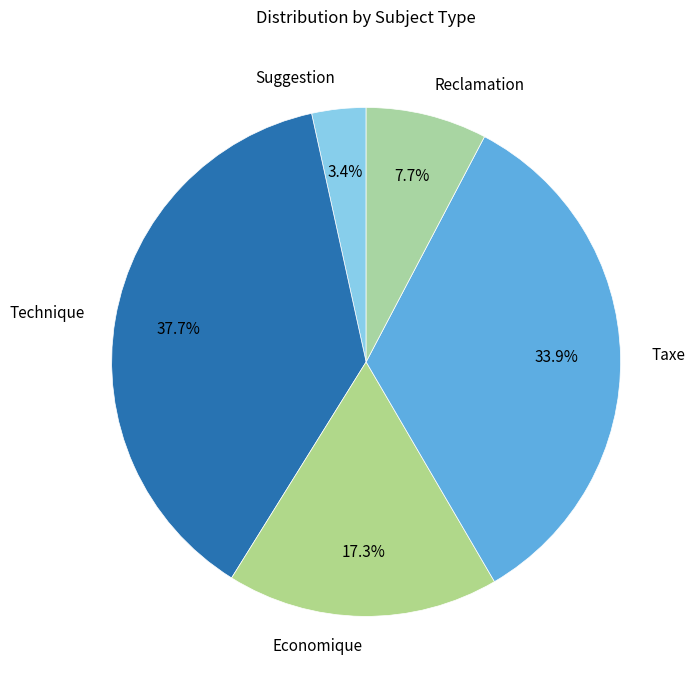

Does Taxe account for over 50% of the chart?

No